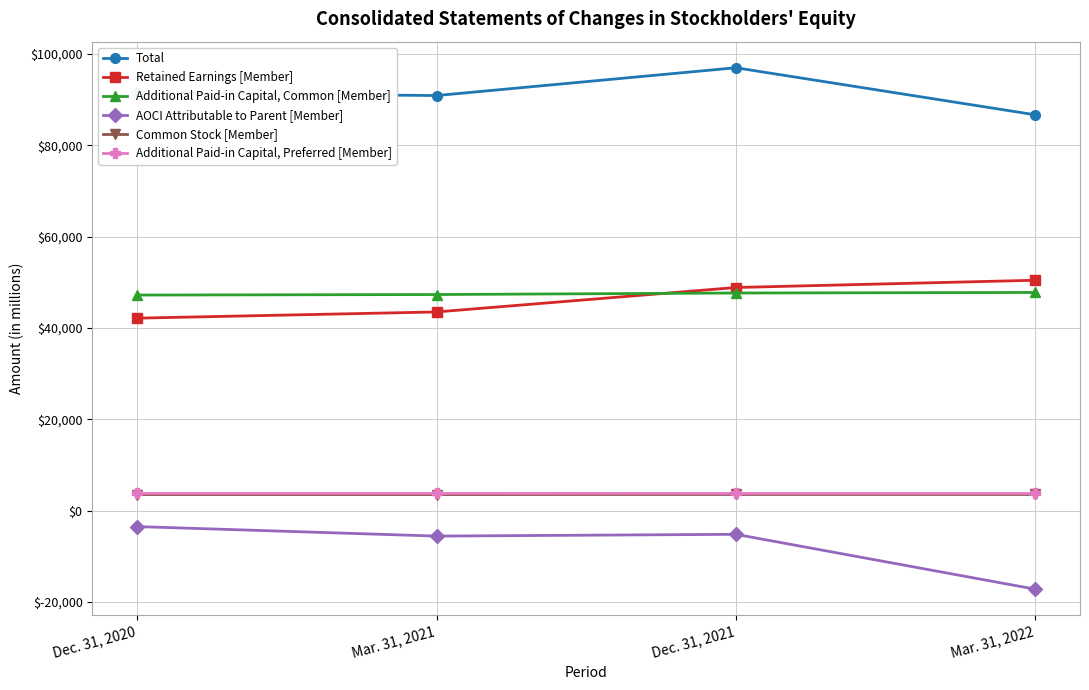

Rank the series by their maximum value, from highest to lowest.

Total, Retained Earnings [Member], Additional Paid-in Capital, Common [Member], Additional Paid-in Capital, Preferred [Member], Common Stock [Member], AOCI Attributable to Parent [Member]